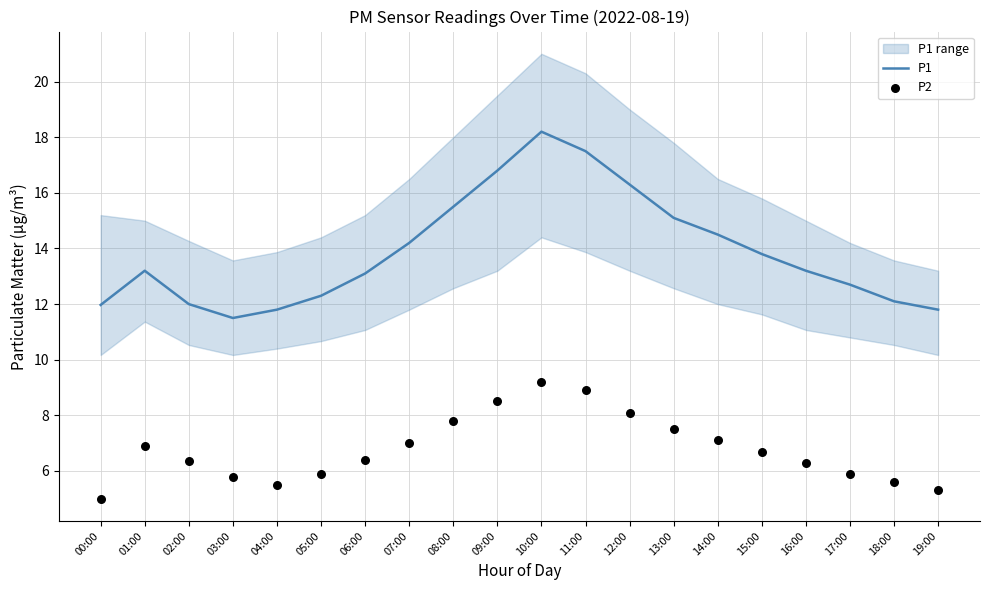

At how many categories does at least one series exceed 5?

20